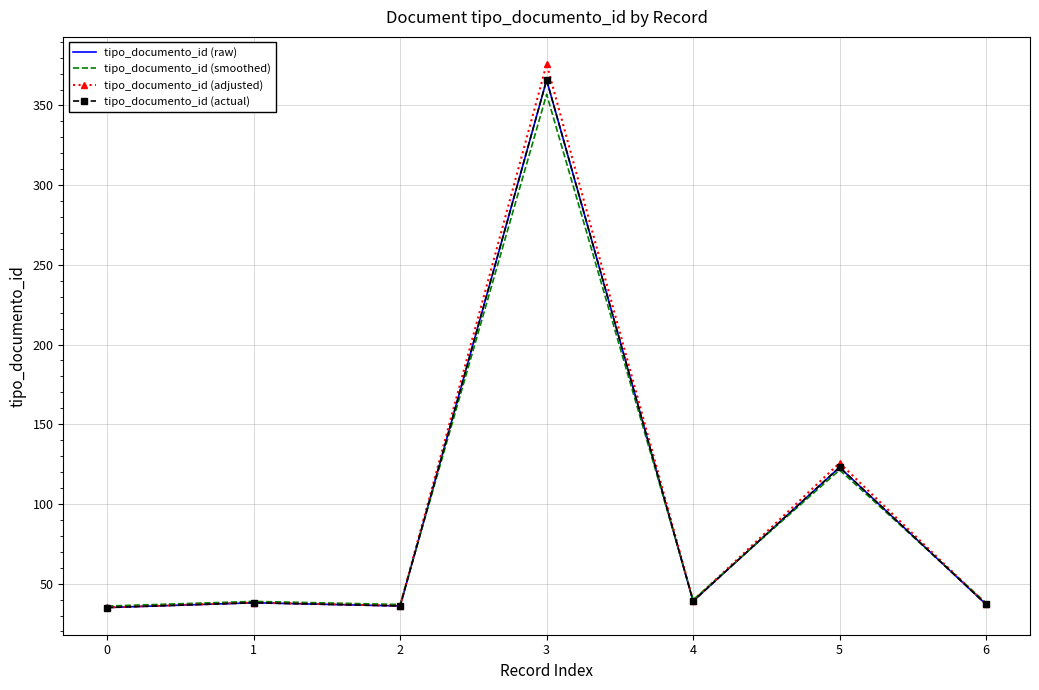

Where does the tipo_documento_id (smoothed) series first go above 38?

1